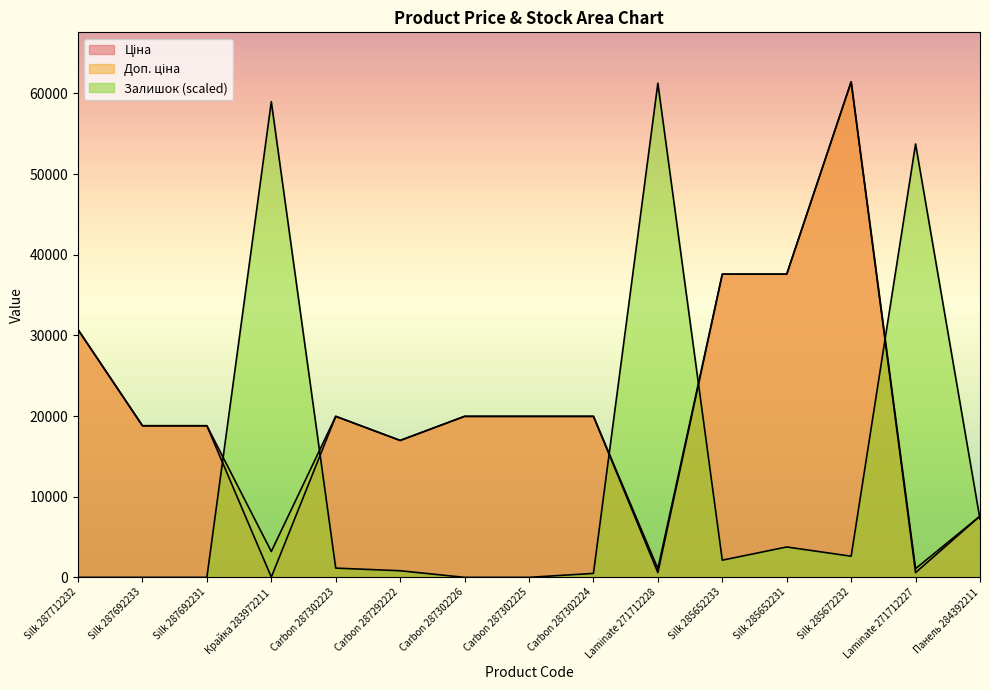

What is the label of the 3rd point from the left?

Silk 287692231